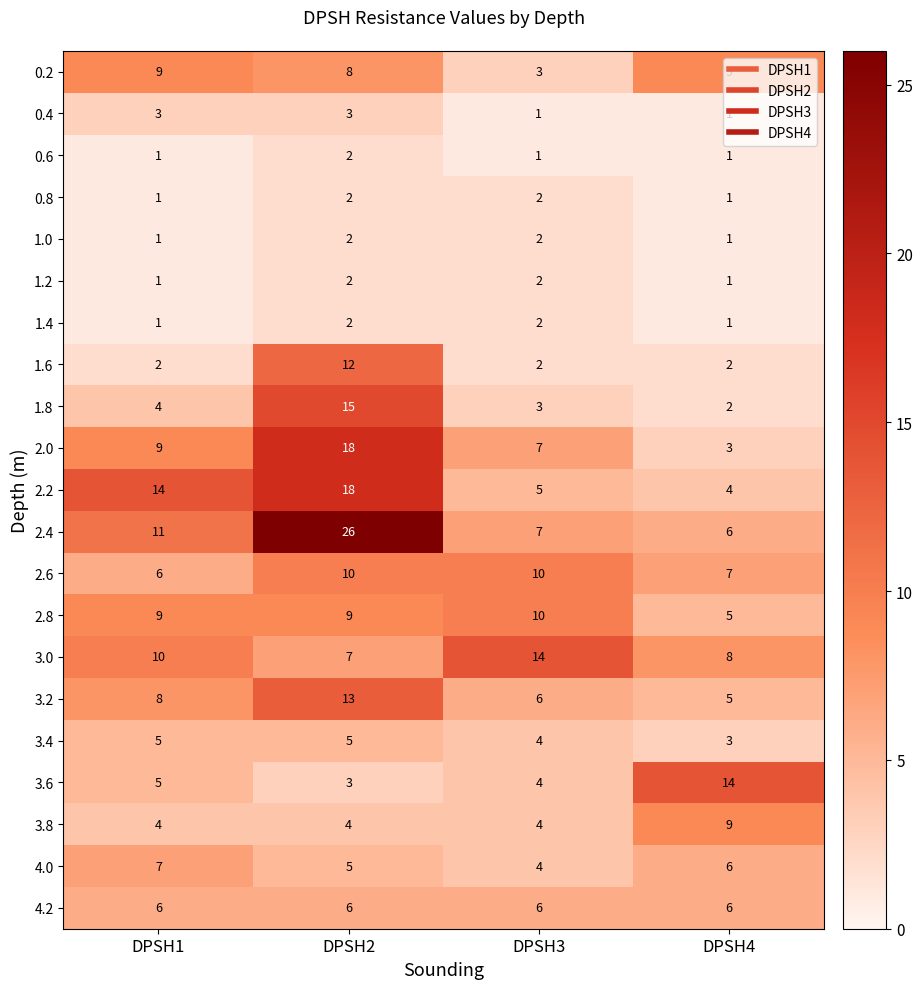

What is the sum of the 4.0 values at DPSH3 and DPSH1?

11